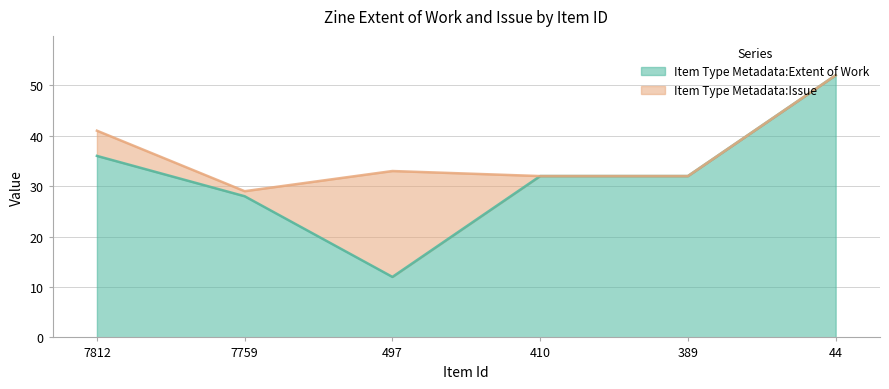

True or false: the data shows 49 at 7812.

False